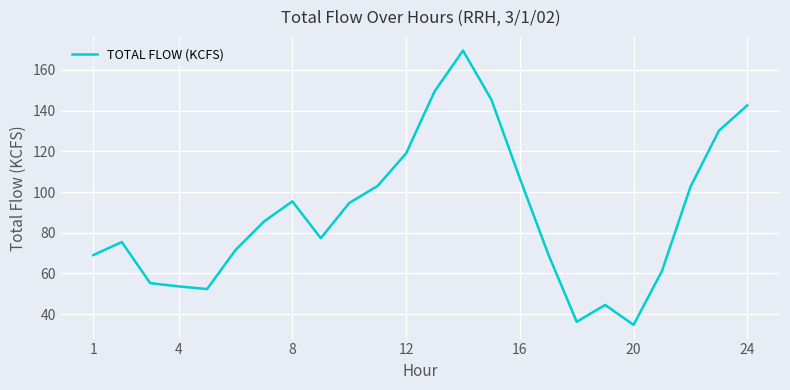

True or false: there are more than 2 points higher than both neighbors.

True